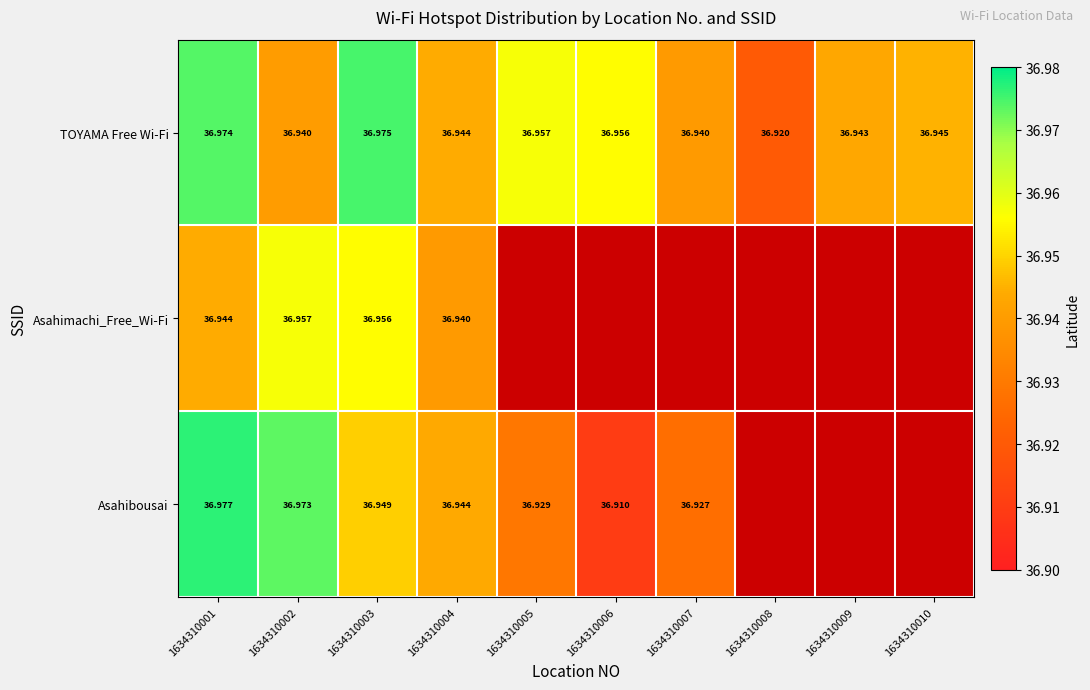

Which has a higher value, 1634310009 or 1634310007?

1634310009